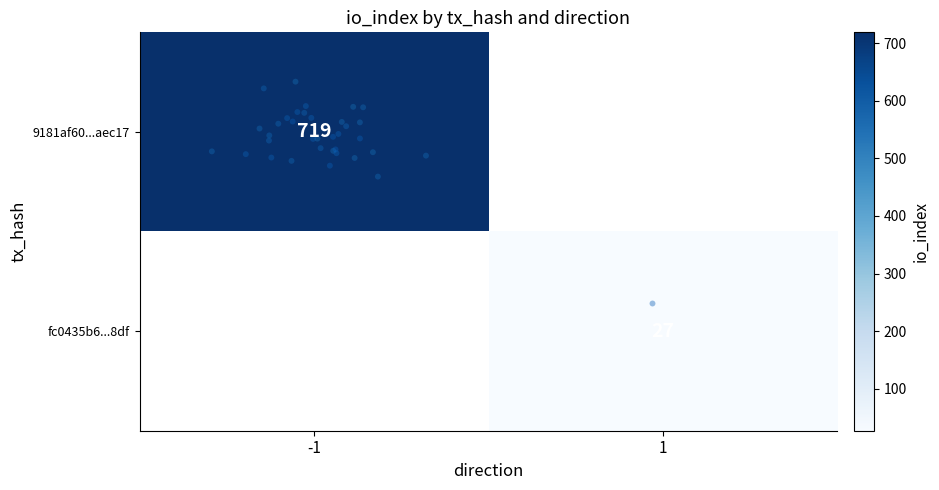

Between direction and io_index, which series saw the biggest shift?

9181af60778ca14239bad533406fad3885aec17